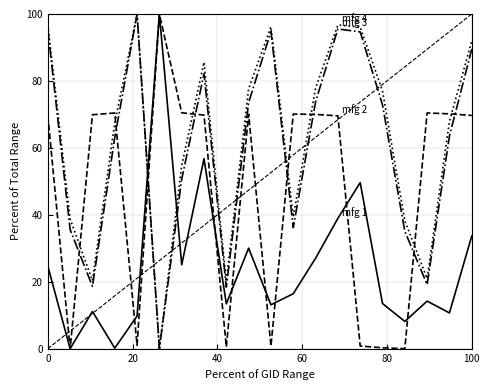

What is the maximum value shown in the chart?

100.0